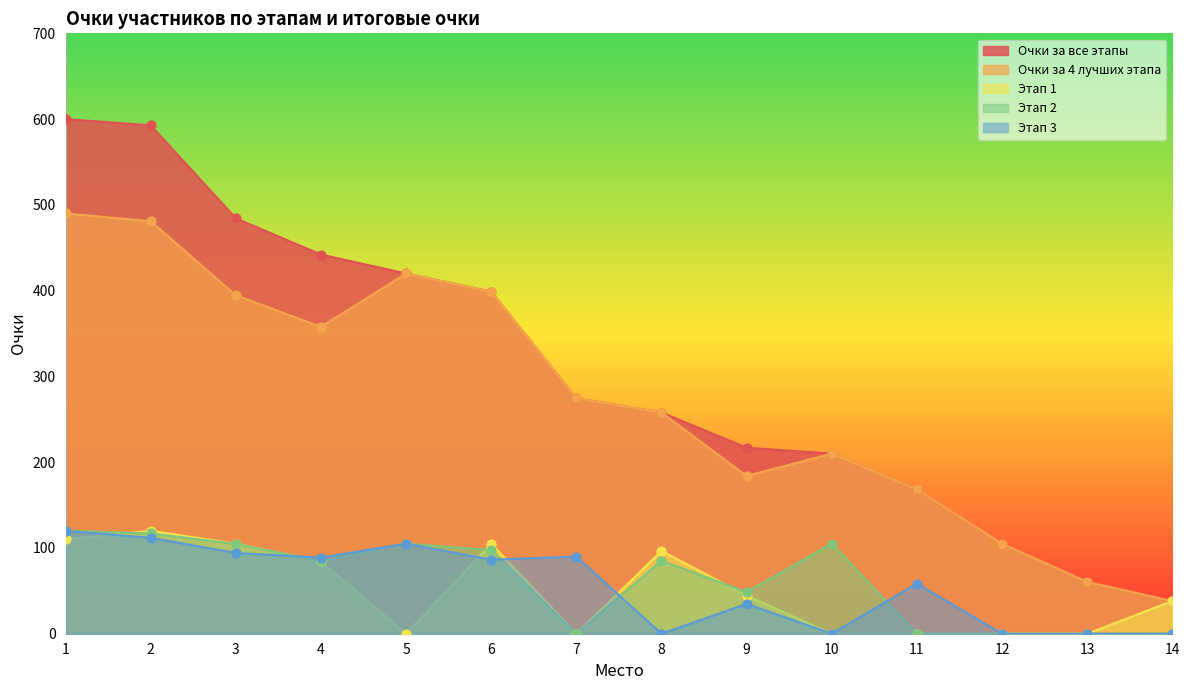

Which series reaches the minimum Y coordinate?

Этап 1